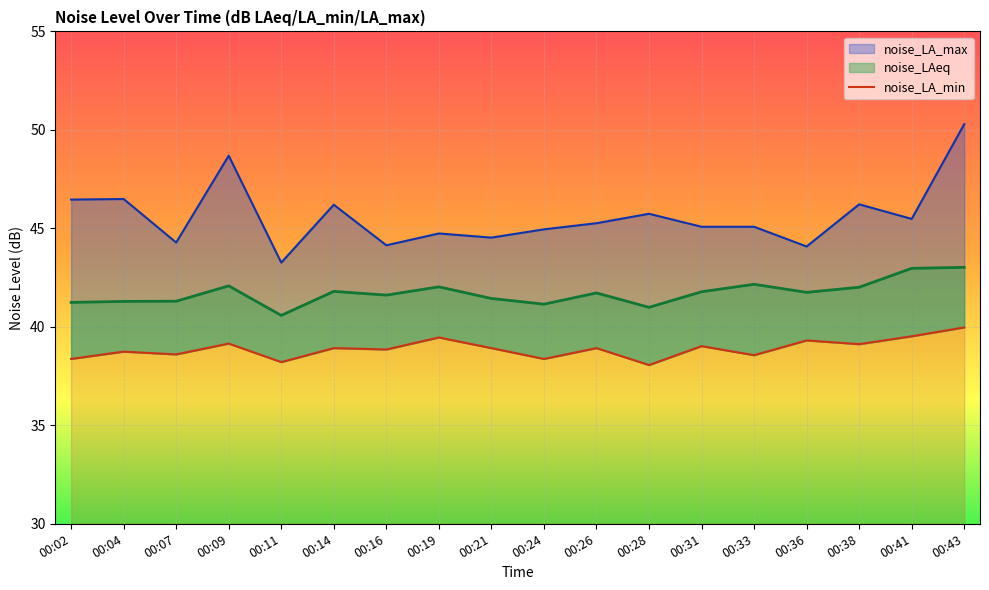

The value of noise_LA_max at 00:36 is 44.1. True or false?

True